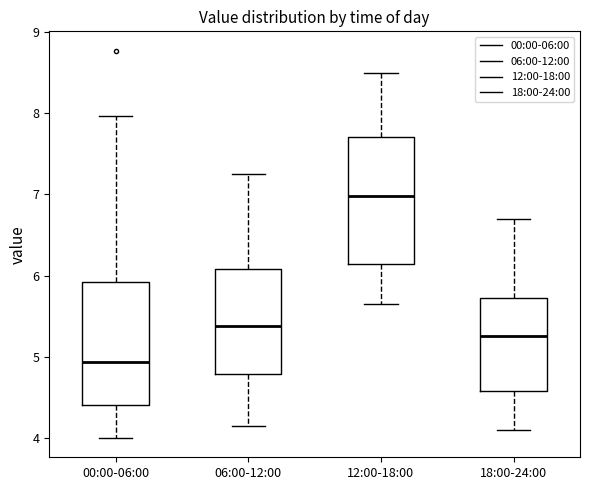

Reading left to right, transcribe this box plot: for each box, give where its median line is, the range the box spans, and where its two whiskers end, as read against the y-axis. The values are not printed on the chart, so give them approximately, as read against the axis.

00:00-06:00: median 4.9, box 4.4 to 5.9, whiskers 4.0 to 8.0
06:00-12:00: median 5.4, box 4.8 to 6.1, whiskers 4.2 to 7.3
12:00-18:00: median 7.0, box 6.1 to 7.7, whiskers 5.7 to 8.5
18:00-24:00: median 5.3, box 4.6 to 5.7, whiskers 4.1 to 6.7